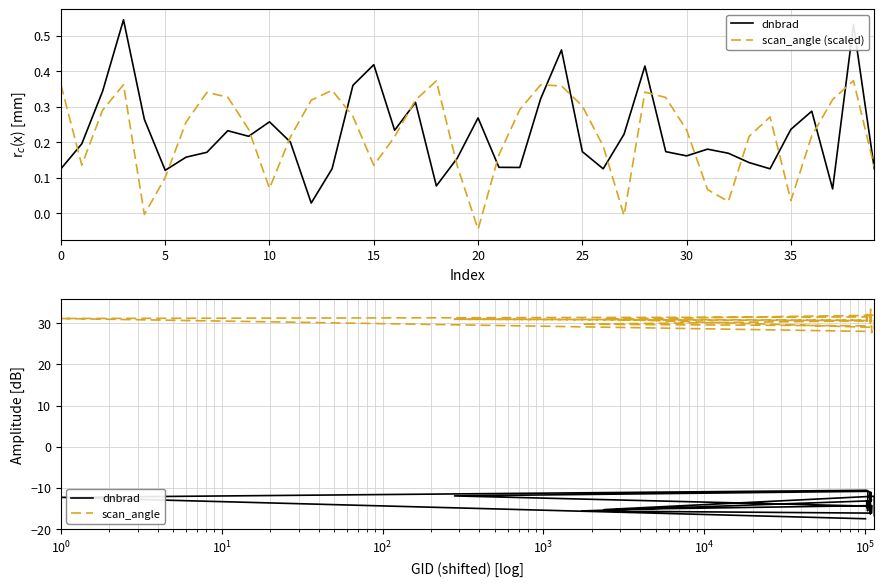

How many values in the scan_angle (scaled) series are below 0?

3